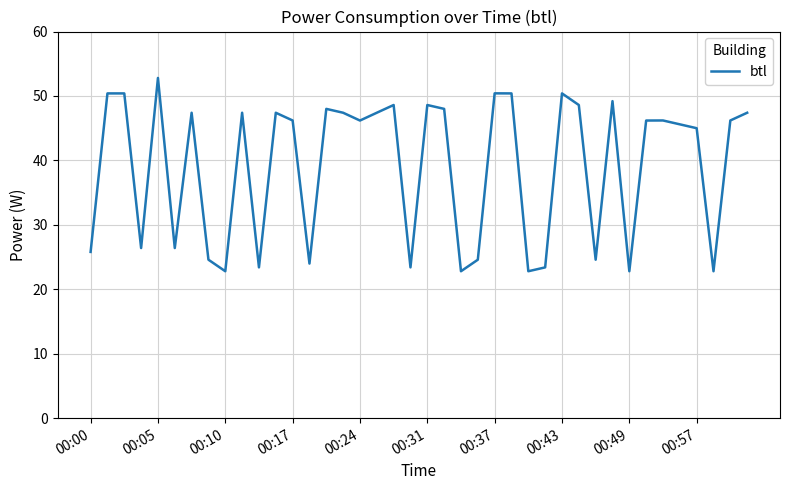

What is the difference between the maximum and minimum values?

30.0